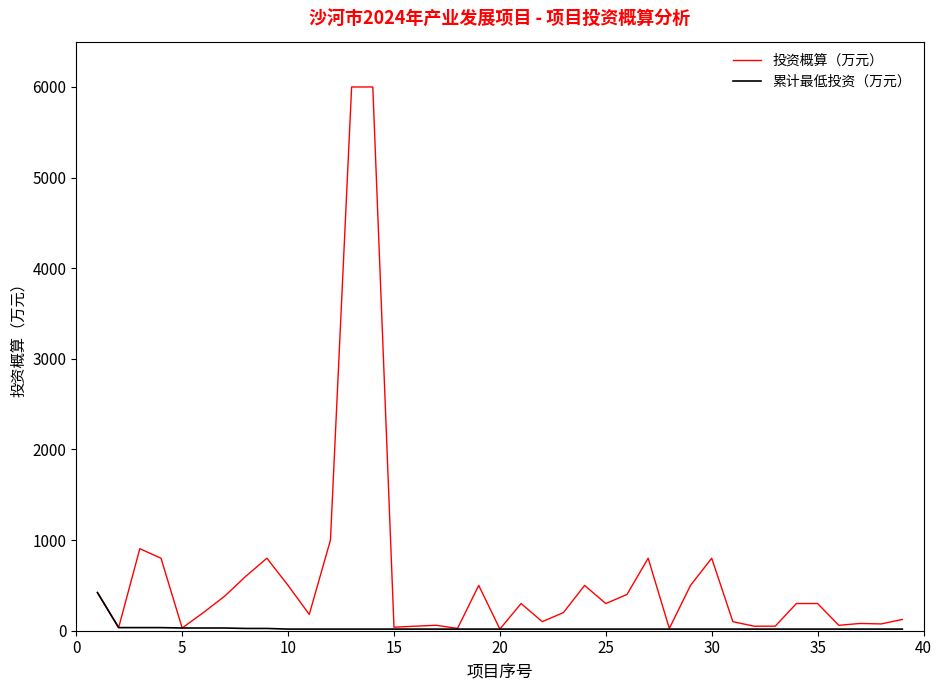

What is the greatest value displayed?

6000.0